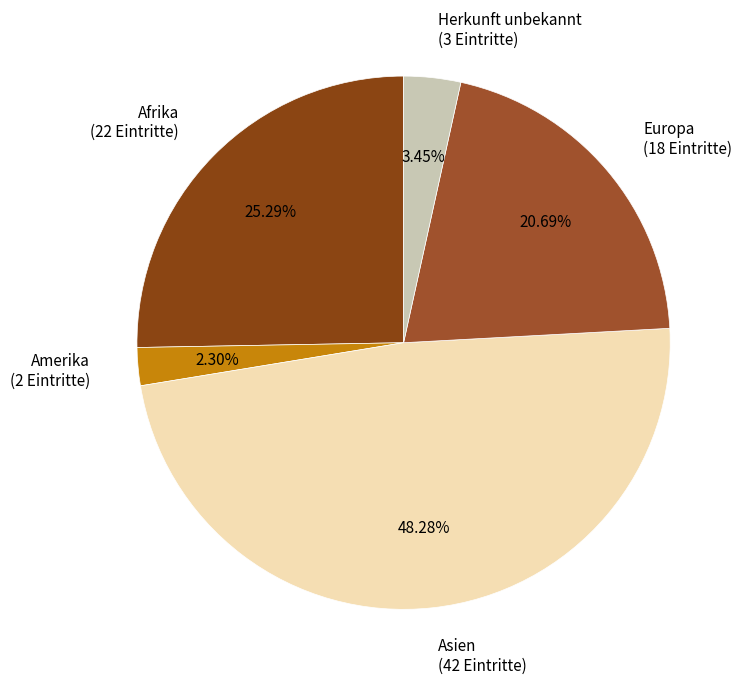

Which category has the biggest portion of the pie?

Asien